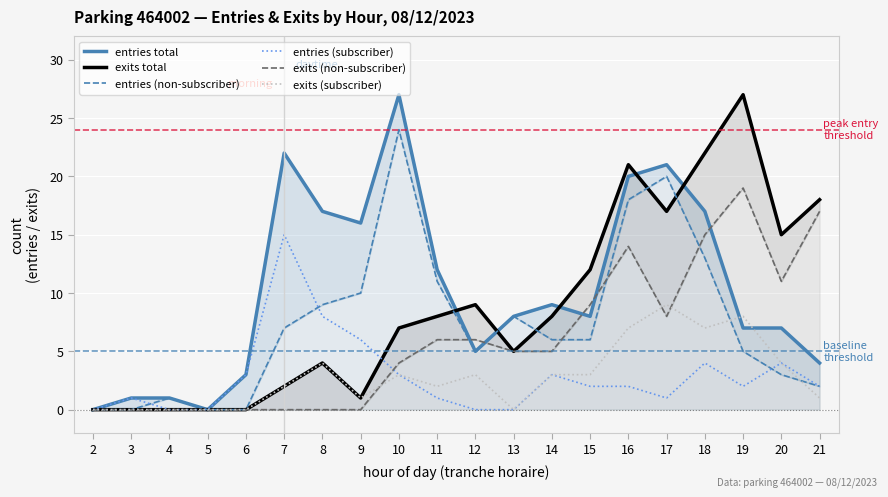

Reading left to right, list all the values displayed in this chart.

entries total: 2=0	3=1	4=1	5=0	6=3	7=22	8=17	9=16	10=27	11=12	12=5	13=8	14=9	15=8	16=20	17=21	18=17	19=7	20=7	21=4
exits total: 2=0	3=0	4=0	5=0	6=0	7=2	8=4	9=1	10=7	11=8	12=9	13=5	14=8	15=12	16=21	17=17	18=22	19=27	20=15	21=18
entries (non-subscriber): 2=0	3=0	4=1	5=0	6=0	7=7	8=9	9=10	10=24	11=11	12=5	13=8	14=6	15=6	16=18	17=20	18=13	19=5	20=3	21=2
entries (subscriber): 2=0	3=1	4=0	5=0	6=3	7=15	8=8	9=6	10=3	11=1	12=0	13=0	14=3	15=2	16=2	17=1	18=4	19=2	20=4	21=2
exits (non-subscriber): 2=0	3=0	4=0	5=0	6=0	7=0	8=0	9=0	10=4	11=6	12=6	13=5	14=5	15=9	16=14	17=8	18=15	19=19	20=11	21=17
exits (subscriber): 2=0	3=0	4=0	5=0	6=0	7=2	8=4	9=1	10=3	11=2	12=3	13=0	14=3	15=3	16=7	17=9	18=7	19=8	20=4	21=1